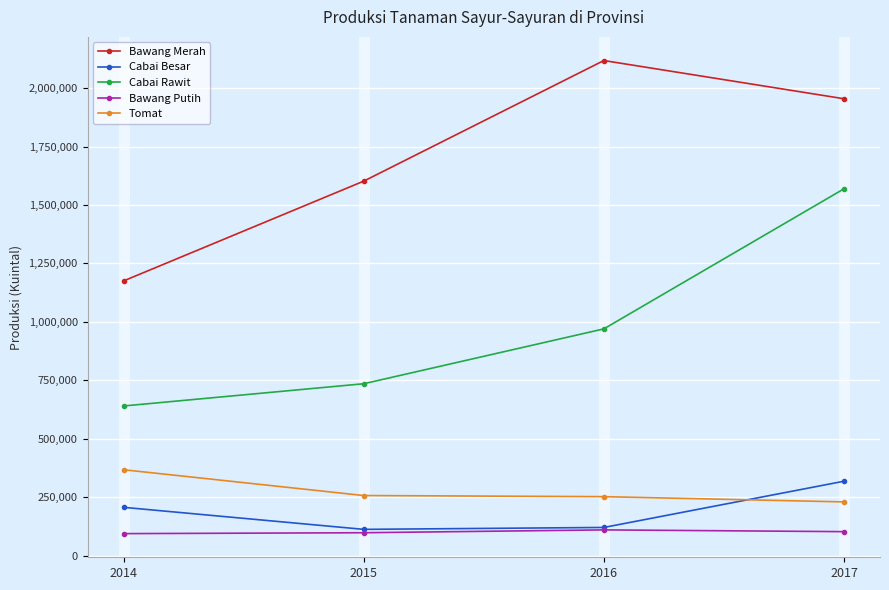

List the series in order of their peak value, highest first.

Bawang Merah, Cabai Rawit, Tomat, Cabai Besar, Bawang Putih